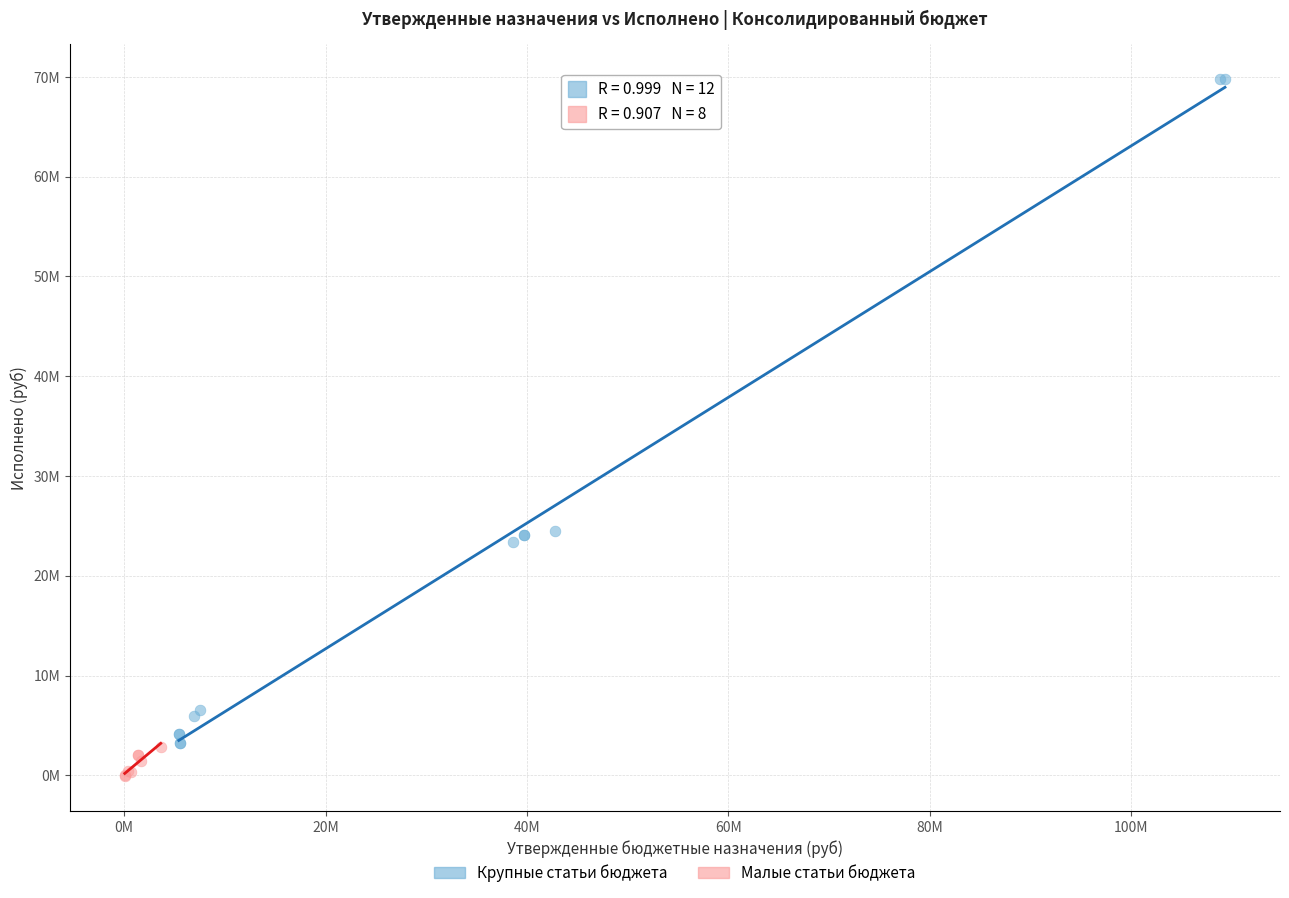

Which series has the widest spread of Y values?

Крупные статьи бюджета